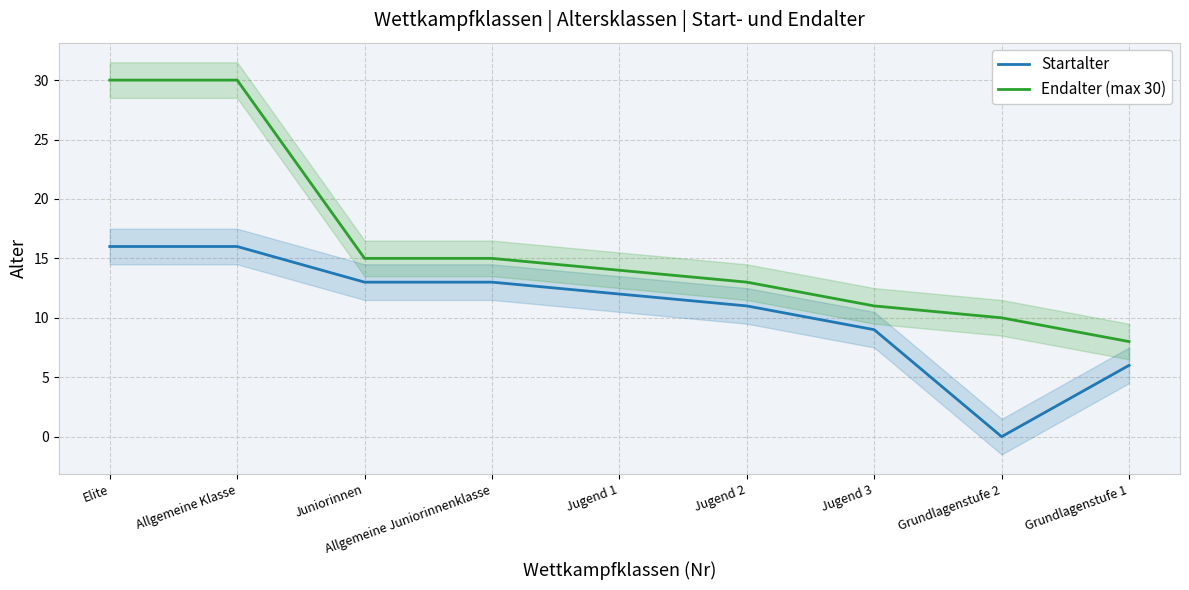

List the labels in order of Endalter (max 30) value, largest first.

Elite, Allgemeine Klasse, Juniorinnen, Allgemeine Juniorinnenklasse, Jugend 1, Jugend 2, Jugend 3, Grundlagenstufe 2, Grundlagenstufe 1